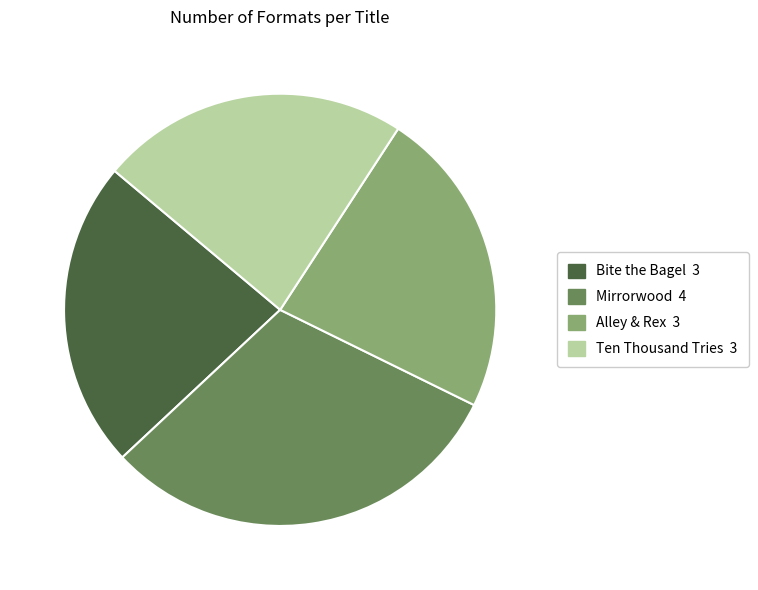

Which category has the biggest portion of the pie?

Mirrorwood